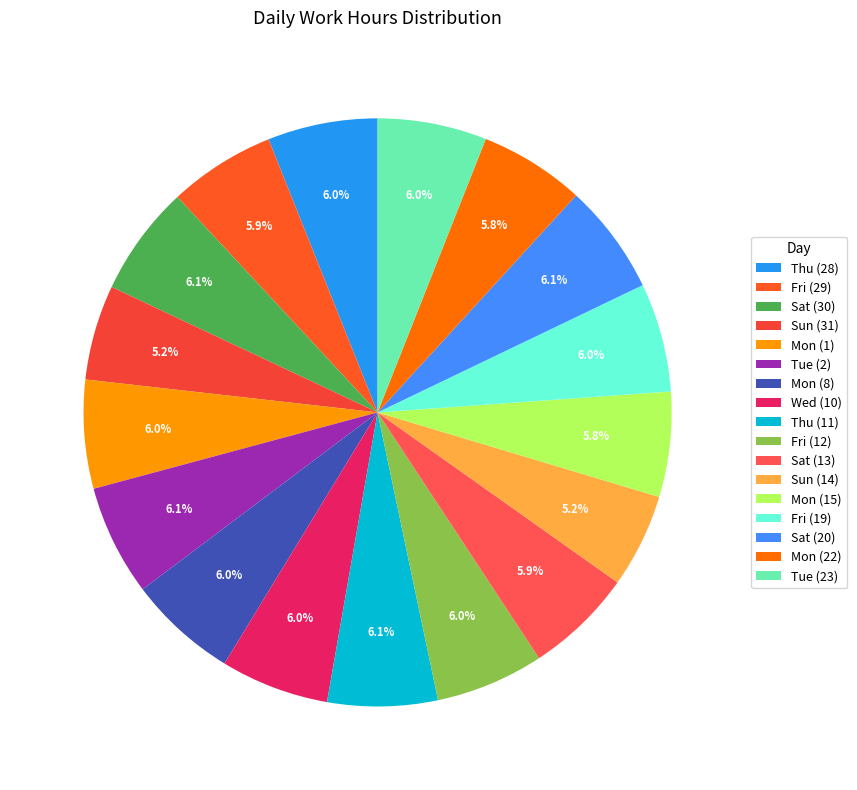

Is the sum of Tue (2) and Sun (31) greater than half?

No